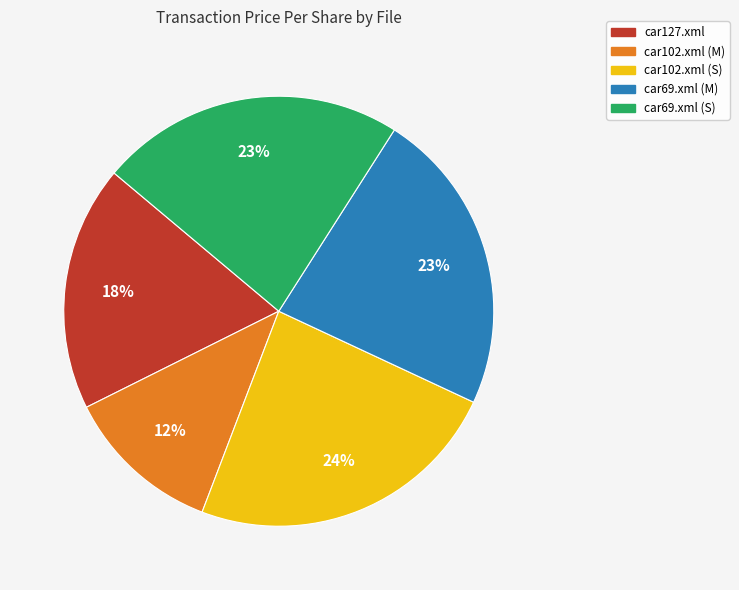

Is car102.xml (M) the majority of the pie?

No